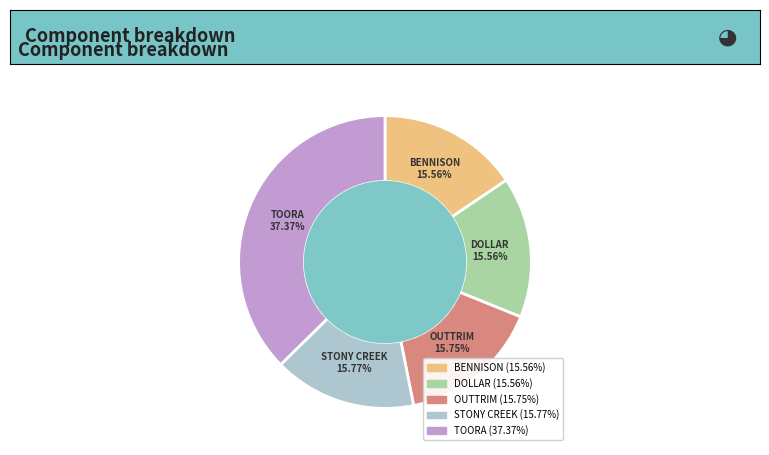

Does any single category account for the majority?

No